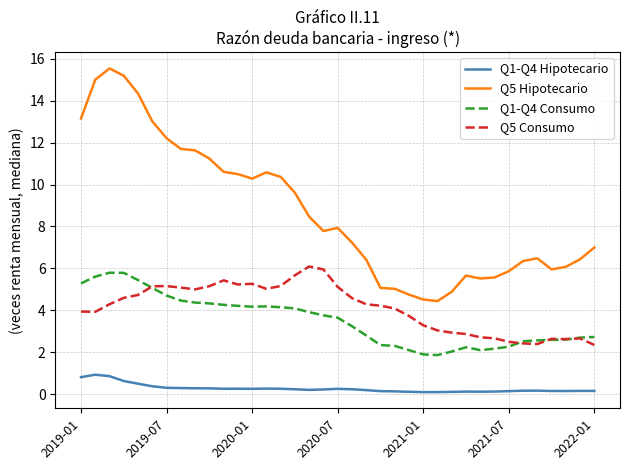

What is the highest value of the Q1-Q4 Consumo series?

5.8